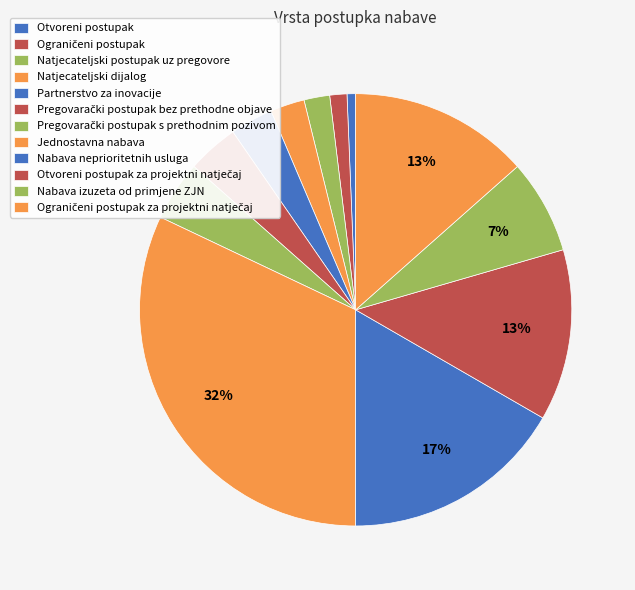

Count the number of slices in the pie.

12